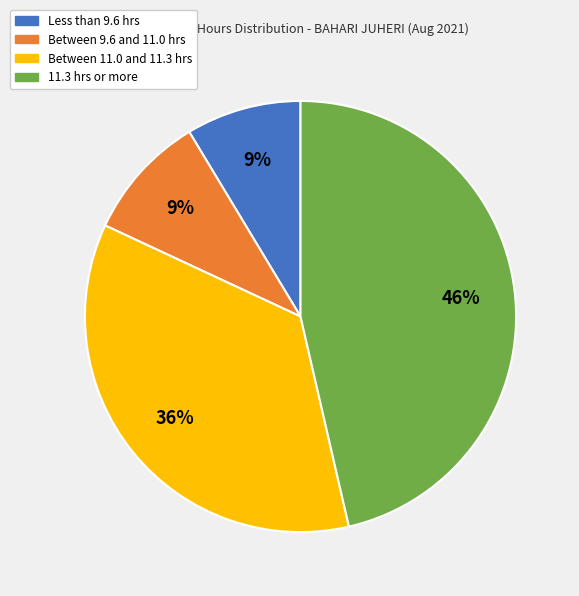

Is there a majority slice in this chart?

No